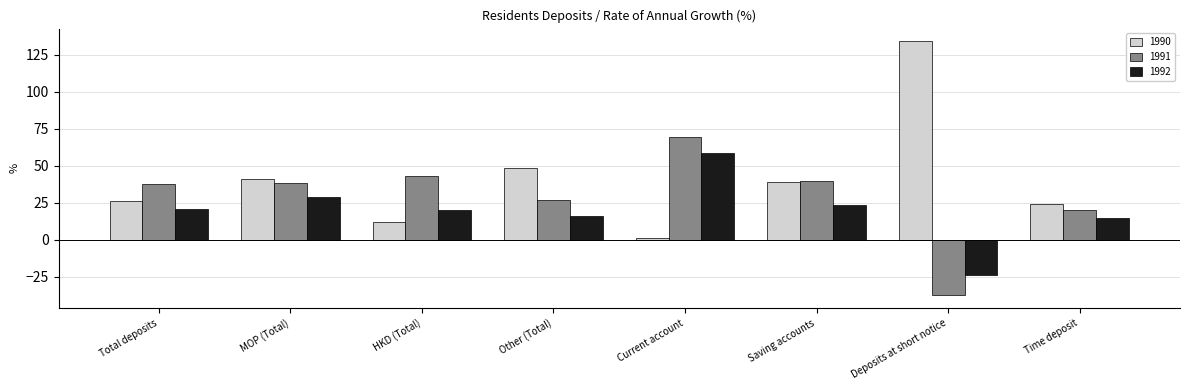

At Total deposits, list the series in order from smallest to largest.

1992, 1990, 1991